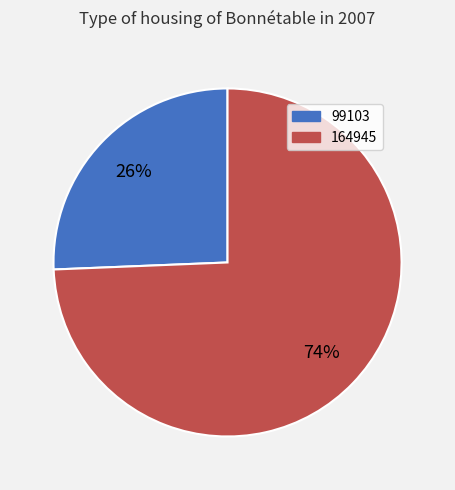

Which has a higher value, 99103 or 164945?

164945